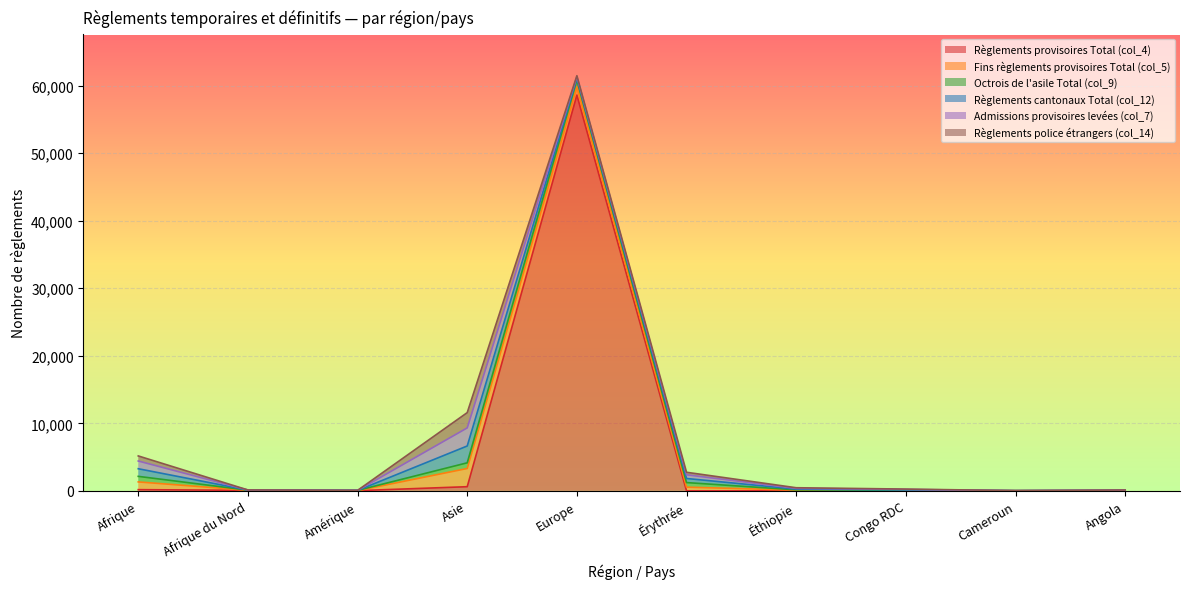

True or false: Règlements cantonaux Total (col_12) has a value of 2491 at Asie.

True